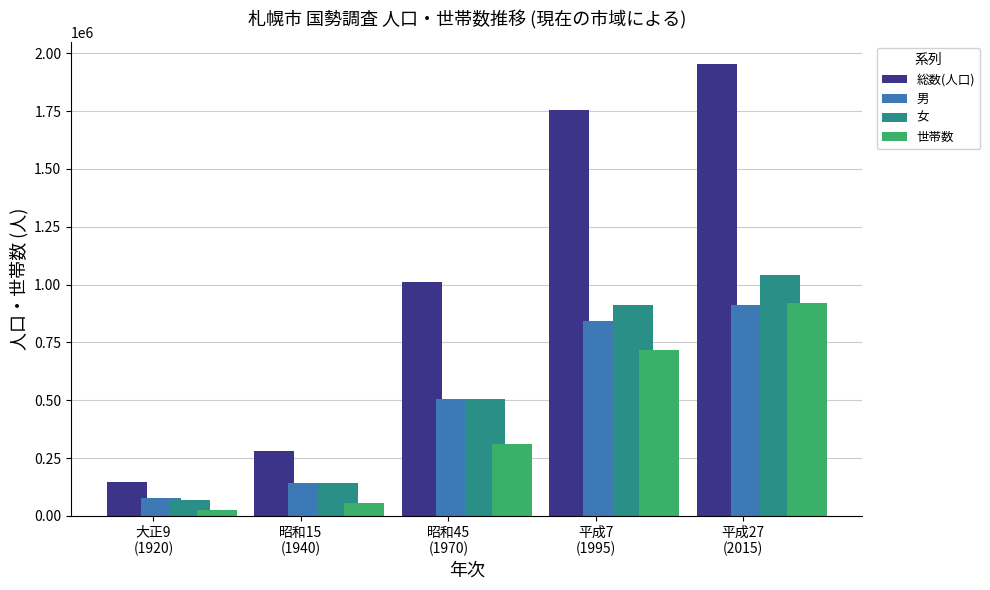

Which series has the widest spread of values?

総数(人口)